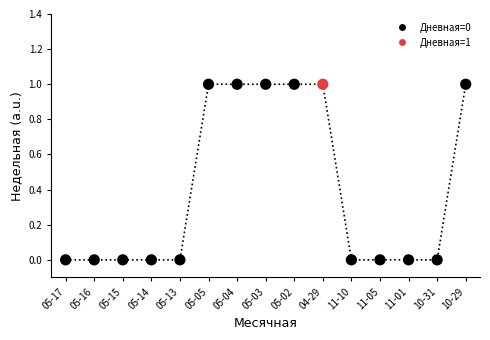

What is the range of X values (max minus min)?

14